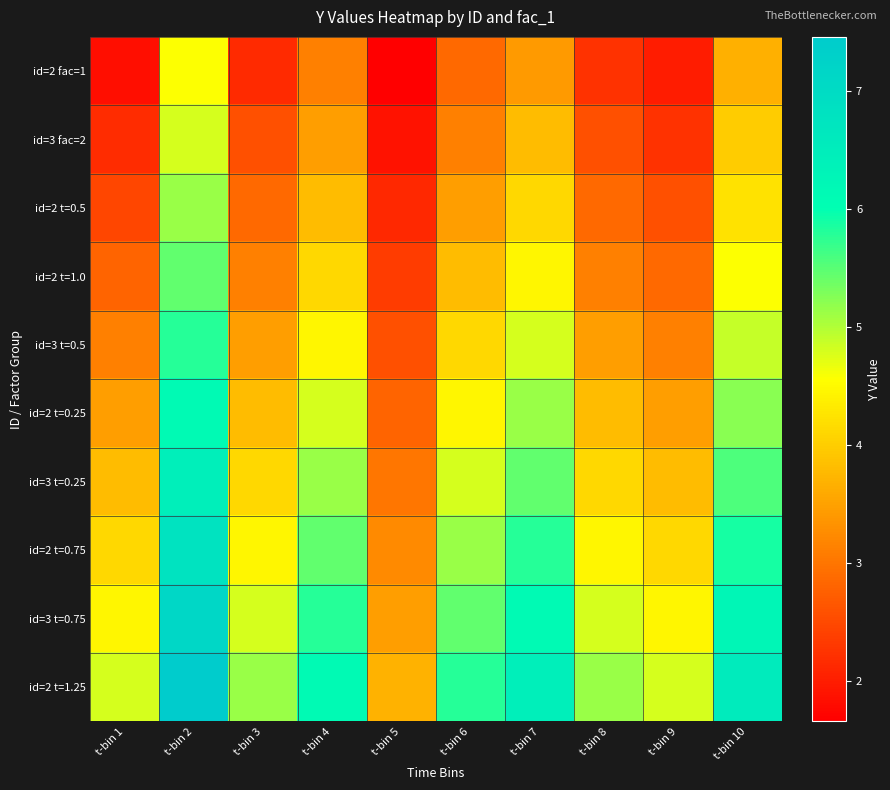

Reading left to right, what are all the values shown in this chart?

id=2 fac=1: t-bin 1=1.8	t-bin 2=4.6	t-bin 3=2.1	t-bin 4=3.1	t-bin 5=1.7	t-bin 6=2.9	t-bin 7=3.4	t-bin 8=2.2	t-bin 9=2.0	t-bin 10=3.7
id=3 fac=2: t-bin 1=2.2	t-bin 2=4.8	t-bin 3=2.6	t-bin 4=3.4	t-bin 5=1.9	t-bin 6=3.1	t-bin 7=3.8	t-bin 8=2.6	t-bin 9=2.2	t-bin 10=4.0
id=2 t=0.5: t-bin 1=2.5	t-bin 2=5.1	t-bin 3=2.9	t-bin 4=3.8	t-bin 5=2.1	t-bin 6=3.5	t-bin 7=4.1	t-bin 8=2.9	t-bin 9=2.6	t-bin 10=4.2
id=2 t=1.0: t-bin 1=2.8	t-bin 2=5.5	t-bin 3=3.1	t-bin 4=4.1	t-bin 5=2.3	t-bin 6=3.8	t-bin 7=4.5	t-bin 8=3.1	t-bin 9=2.9	t-bin 10=4.6
id=3 t=0.5: t-bin 1=3.1	t-bin 2=5.8	t-bin 3=3.5	t-bin 4=4.5	t-bin 5=2.6	t-bin 6=4.1	t-bin 7=4.8	t-bin 8=3.5	t-bin 9=3.1	t-bin 10=4.9
id=2 t=0.25: t-bin 1=3.5	t-bin 2=6.1	t-bin 3=3.8	t-bin 4=4.8	t-bin 5=2.8	t-bin 6=4.5	t-bin 7=5.1	t-bin 8=3.8	t-bin 9=3.5	t-bin 10=5.2
id=3 t=0.25: t-bin 1=3.8	t-bin 2=6.5	t-bin 3=4.1	t-bin 4=5.1	t-bin 5=3.0	t-bin 6=4.8	t-bin 7=5.5	t-bin 8=4.1	t-bin 9=3.8	t-bin 10=5.6
id=2 t=0.75: t-bin 1=4.1	t-bin 2=6.8	t-bin 3=4.5	t-bin 4=5.5	t-bin 5=3.2	t-bin 6=5.1	t-bin 7=5.8	t-bin 8=4.5	t-bin 9=4.1	t-bin 10=5.9
id=3 t=0.75: t-bin 1=4.5	t-bin 2=7.1	t-bin 3=4.8	t-bin 4=5.8	t-bin 5=3.5	t-bin 6=5.5	t-bin 7=6.1	t-bin 8=4.8	t-bin 9=4.5	t-bin 10=6.2
id=2 t=1.25: t-bin 1=4.8	t-bin 2=7.5	t-bin 3=5.1	t-bin 4=6.1	t-bin 5=3.7	t-bin 6=5.8	t-bin 7=6.5	t-bin 8=5.1	t-bin 9=4.8	t-bin 10=6.6